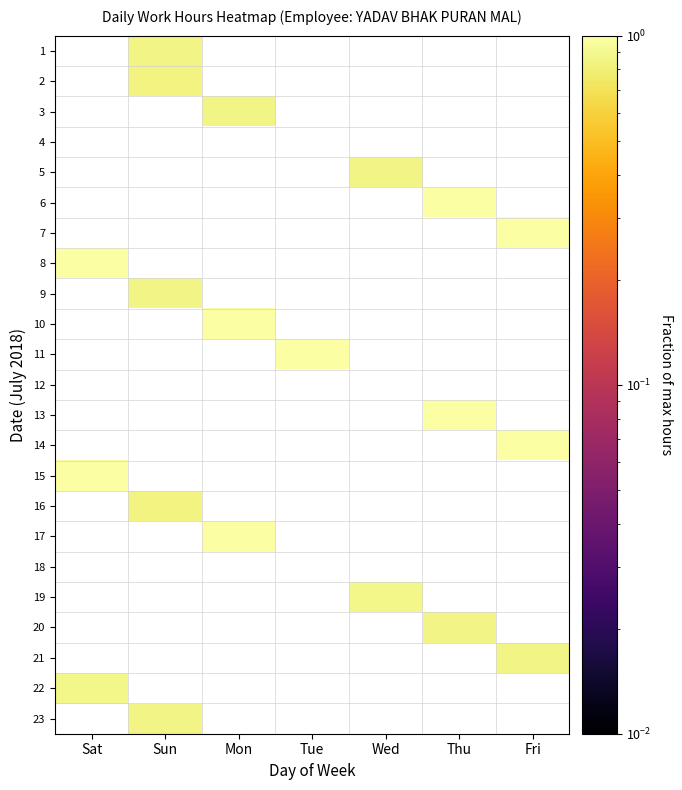

Is the value of 6 at Fri greater than the value of 18 at Thu?

No